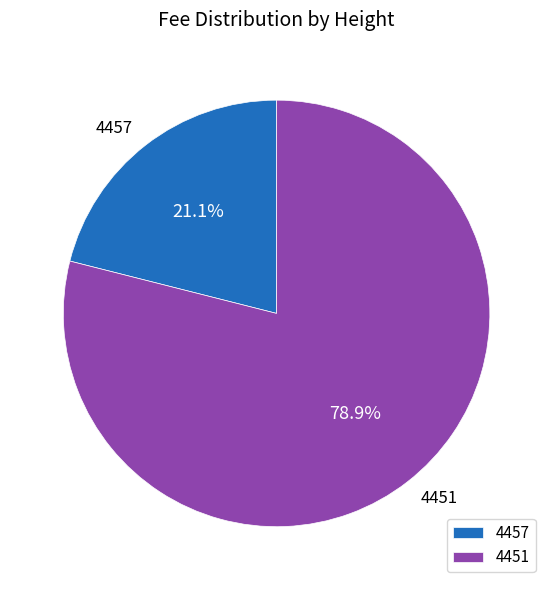

Which category has the smallest portion of the pie?

4457